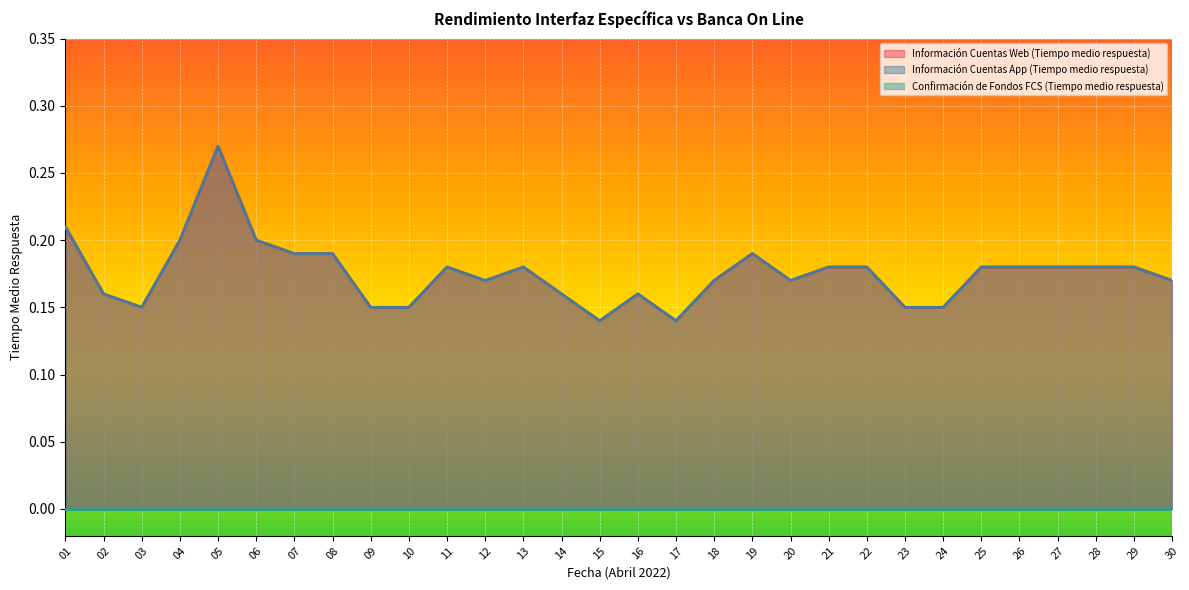

Does the chart display data point markers on the line(s)?

No